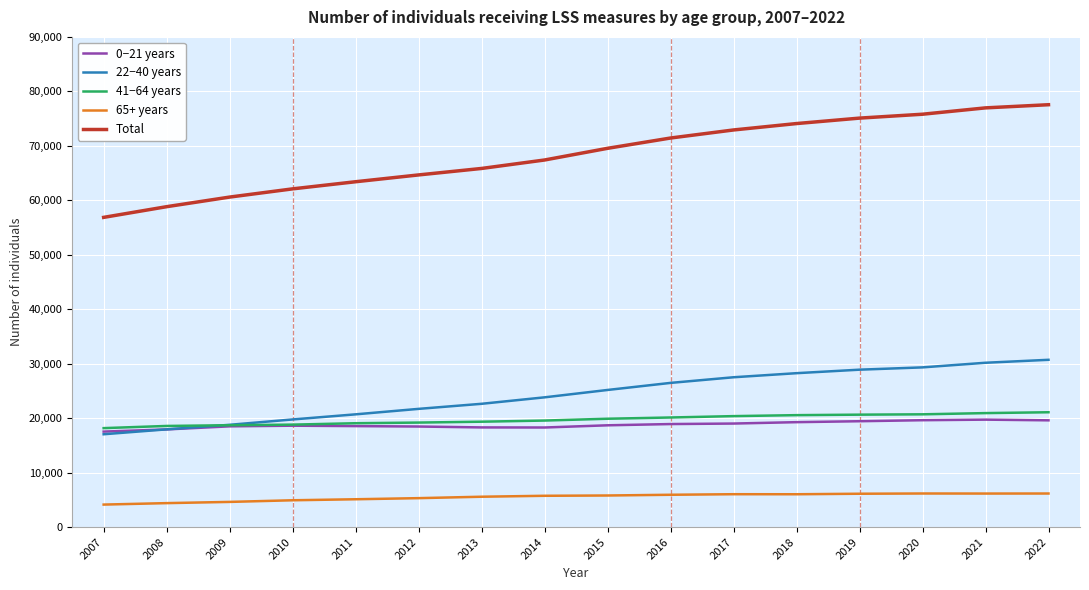

Which series changed the most between 2009 and 2013?

Total